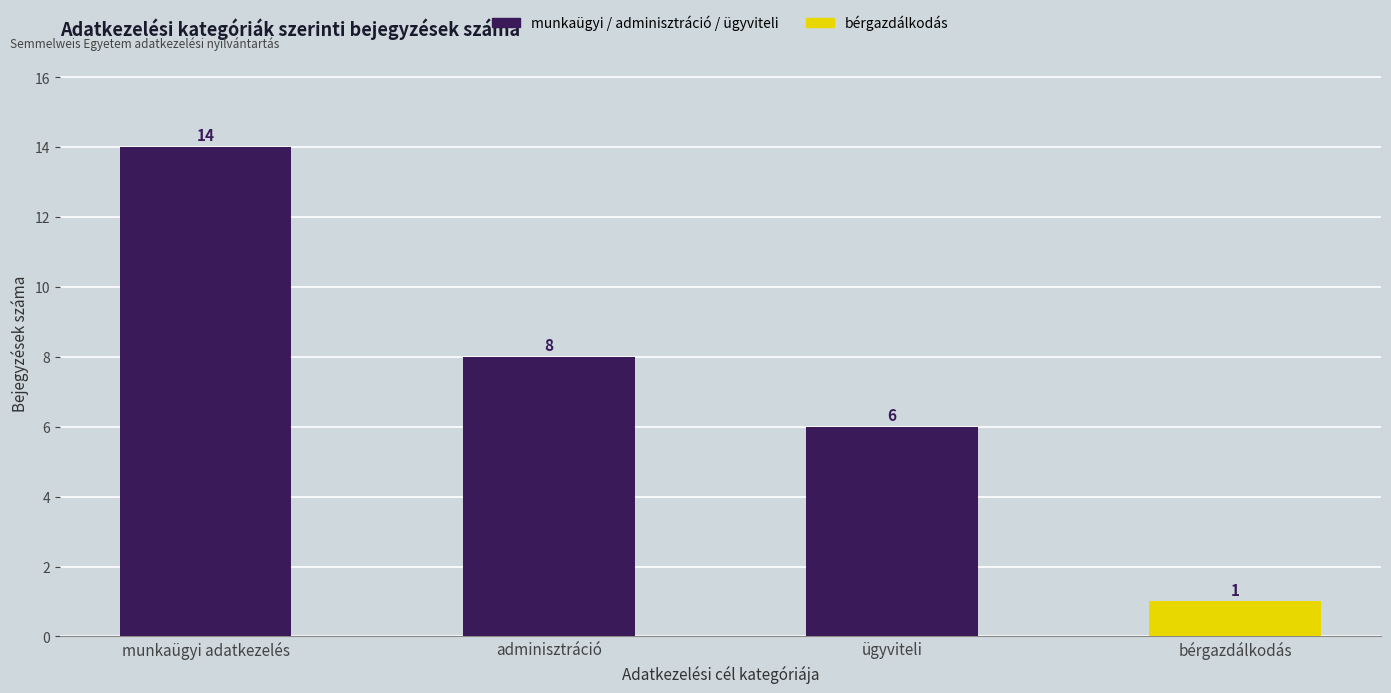

What is the value of the 3rd bar from the left?

6